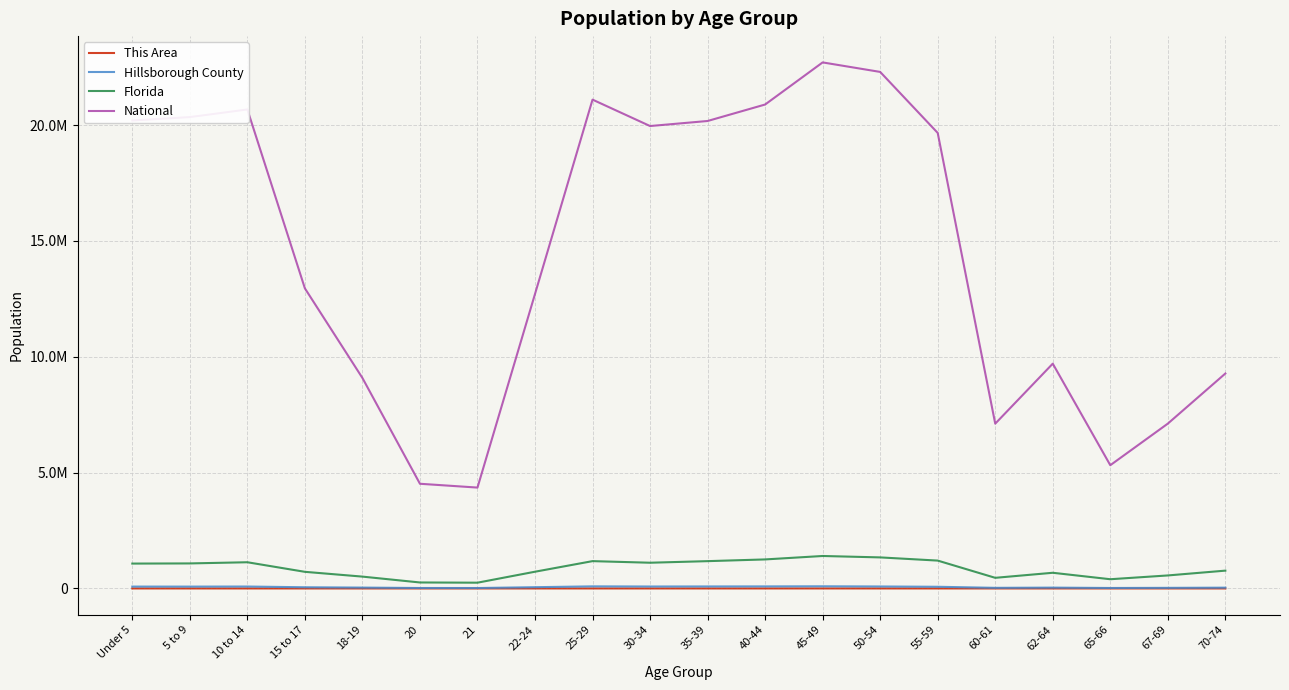

What are all the series names shown in the legend?

This Area, Hillsborough County, Florida, National